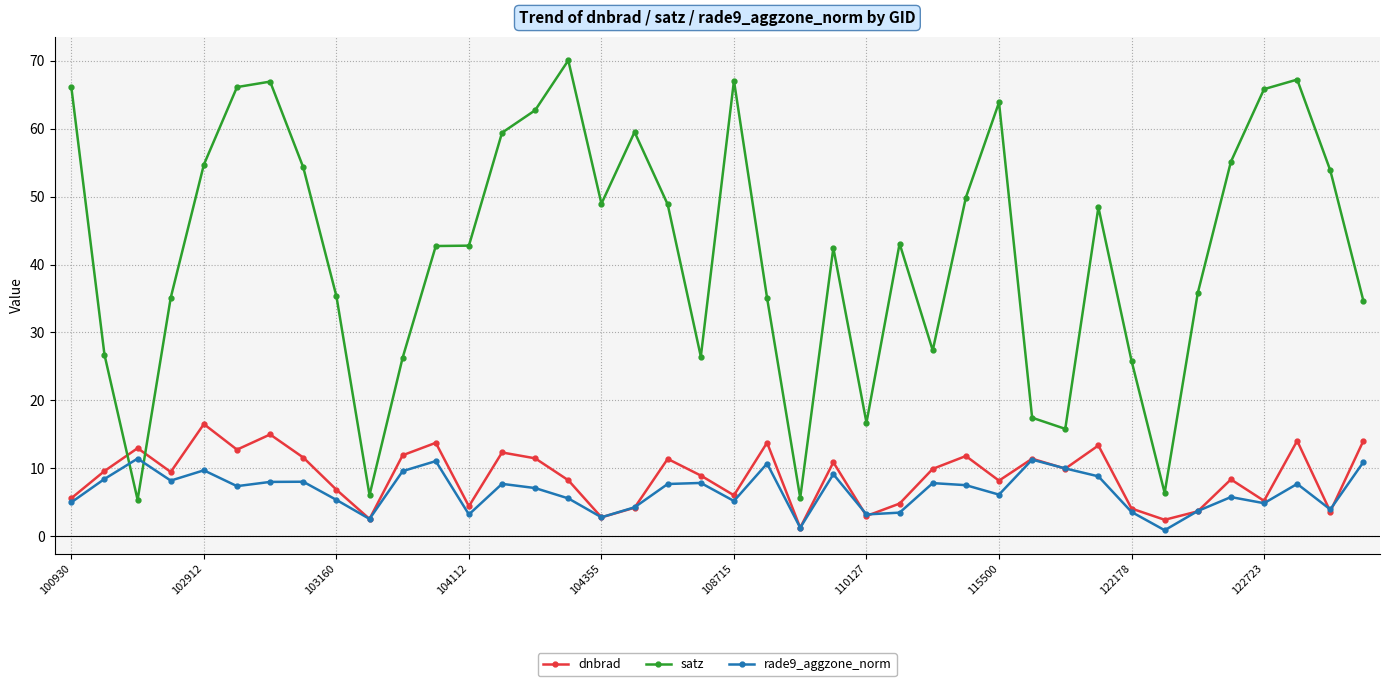

What is the lowest value of the satz series?

5.3